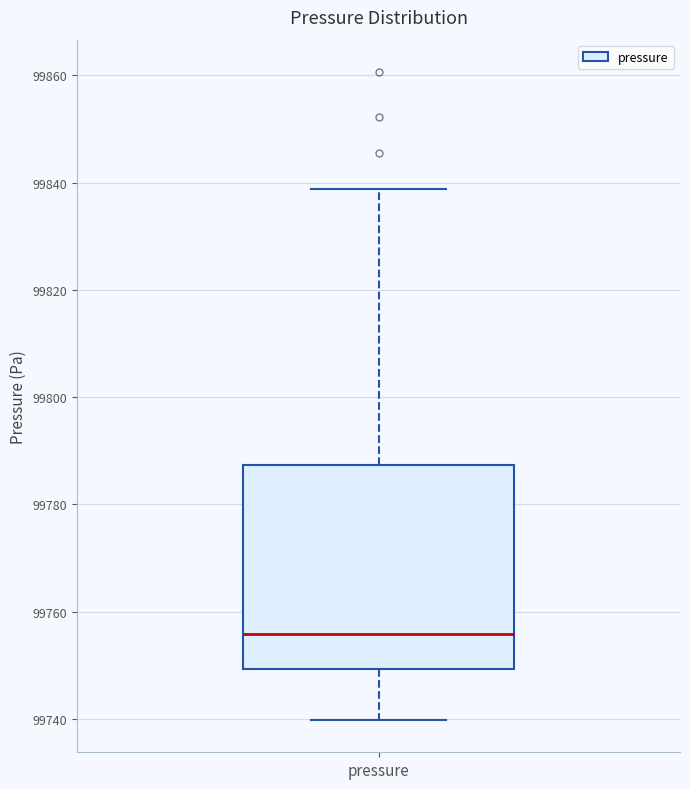

Transcribe this box plot: give where the median line is, the range the box spans, and where the two whiskers end, as read against the y-axis. The values are not printed on the chart, so give them approximately, as read against the axis.

median 99756, box 99750 to 99788, whiskers 99740 to 99838